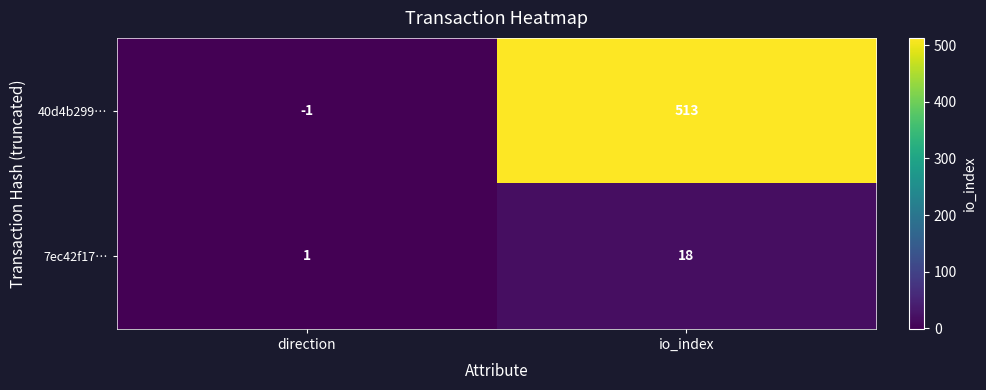

Count the number of data series in this chart.

2